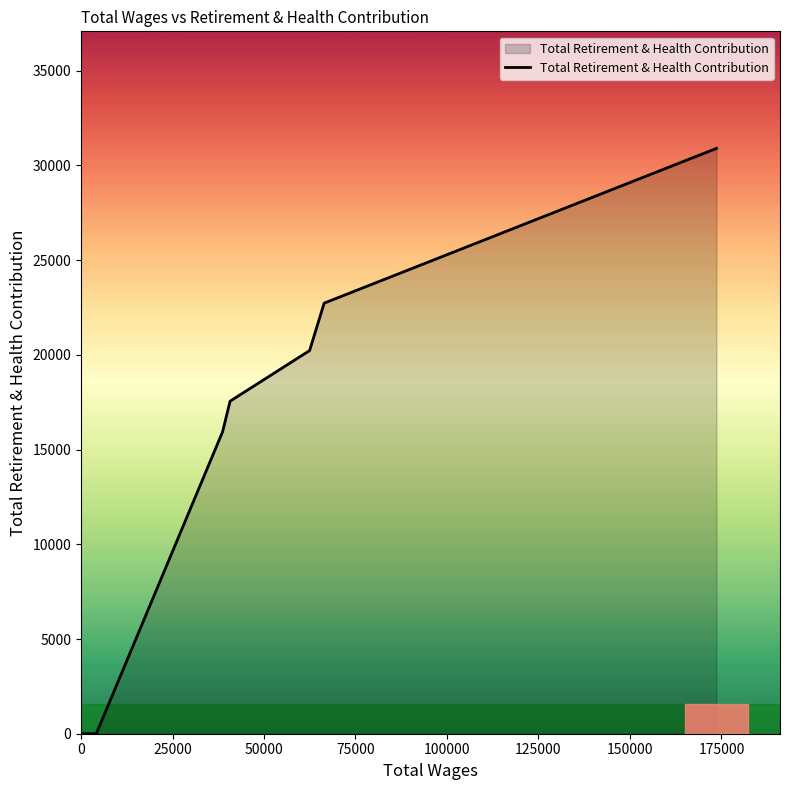

What is the difference between the maximum and second lowest values?

30902